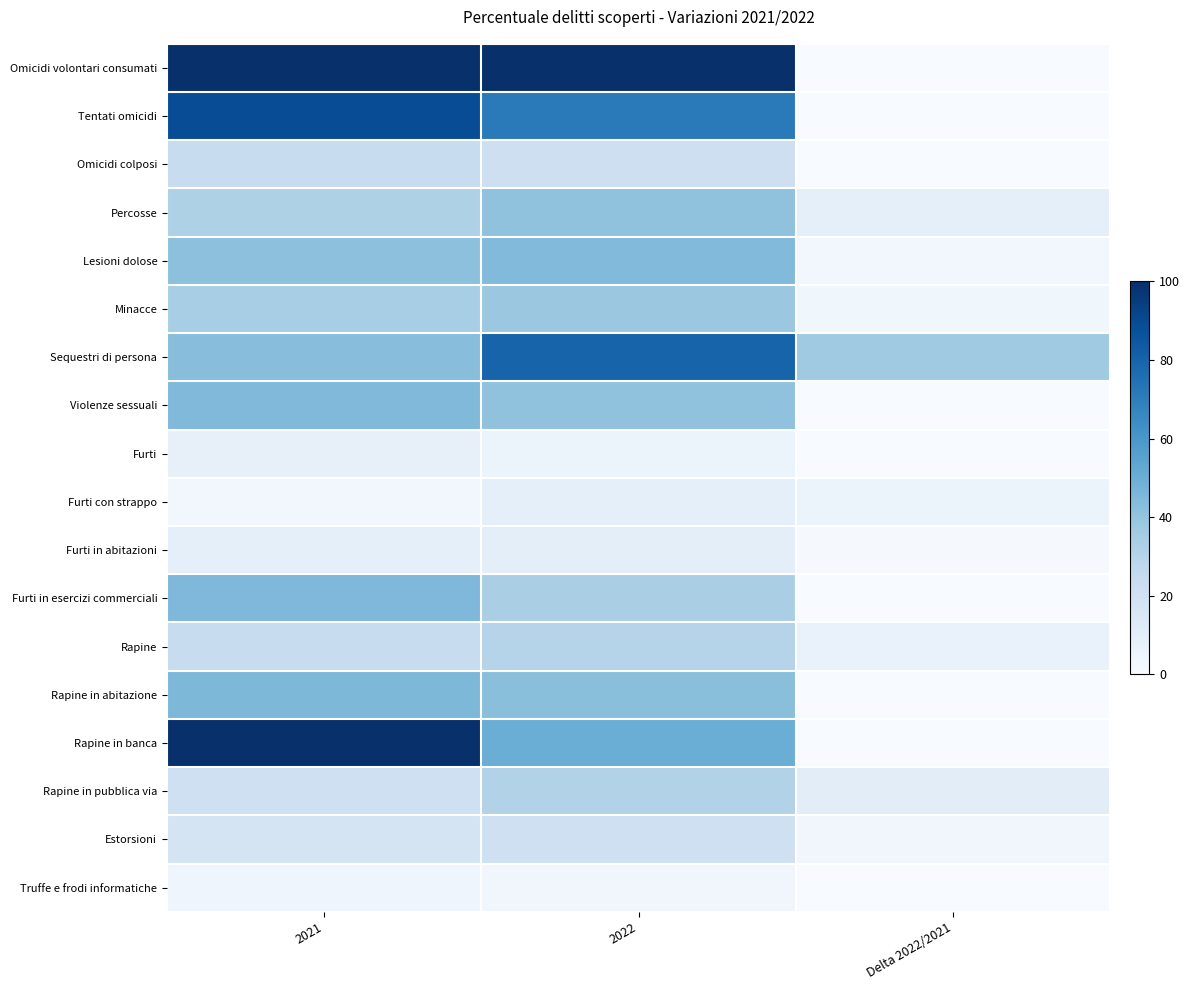

Reading left to right, transcribe all the data shown in this chart.

Omicidi volontari consumati: 2021=100.0	2022=100.0	Delta 2022/2021=0.0
Tentati omicidi: 2021=88.9	2022=71.4	Delta 2022/2021=0.0
Omicidi colposi: 2021=24.1	2022=21.1	Delta 2022/2021=0.0
Percosse: 2021=32.1	2022=41.0	Delta 2022/2021=8.9
Lesioni dolose: 2021=41.6	2022=44.4	Delta 2022/2021=2.8
Minacce: 2021=34.4	2022=38.1	Delta 2022/2021=3.7
Sequestri di persona: 2021=42.9	2022=80.0	Delta 2022/2021=37.1
Violenze sessuali: 2021=44.6	2022=41.0	Delta 2022/2021=0.0
Furti: 2021=8.0	2022=6.1	Delta 2022/2021=0.0
Furti con strappo: 2021=2.9	2022=9.1	Delta 2022/2021=6.2
Furti in abitazioni: 2021=8.6	2022=9.5	Delta 2022/2021=0.9
Furti in esercizi commerciali: 2021=45.1	2022=33.7	Delta 2022/2021=0.0
Rapine: 2021=23.6	2022=30.3	Delta 2022/2021=6.7
Rapine in abitazione: 2021=45.5	2022=42.3	Delta 2022/2021=0.0
Rapine in banca: 2021=100.0	2022=50.0	Delta 2022/2021=0.0
Rapine in pubblica via: 2021=20.7	2022=31.0	Delta 2022/2021=10.3
Estorsioni: 2021=17.2	2022=20.4	Delta 2022/2021=3.2
Truffe e frodi informatiche: 2021=4.0	2022=3.5	Delta 2022/2021=0.0